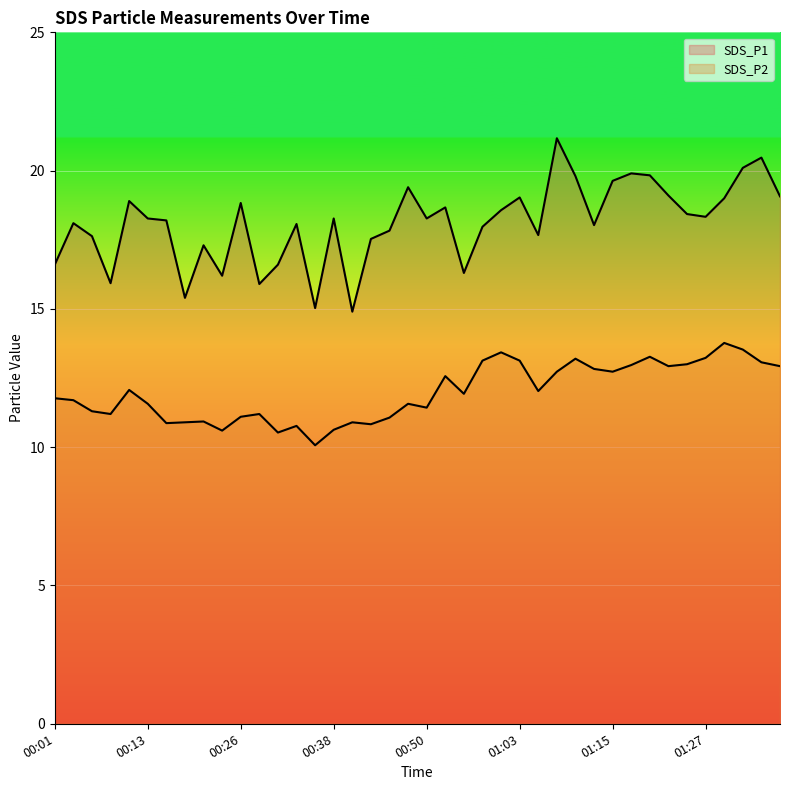

At which label does SDS_P2 first exceed 11?

00:01